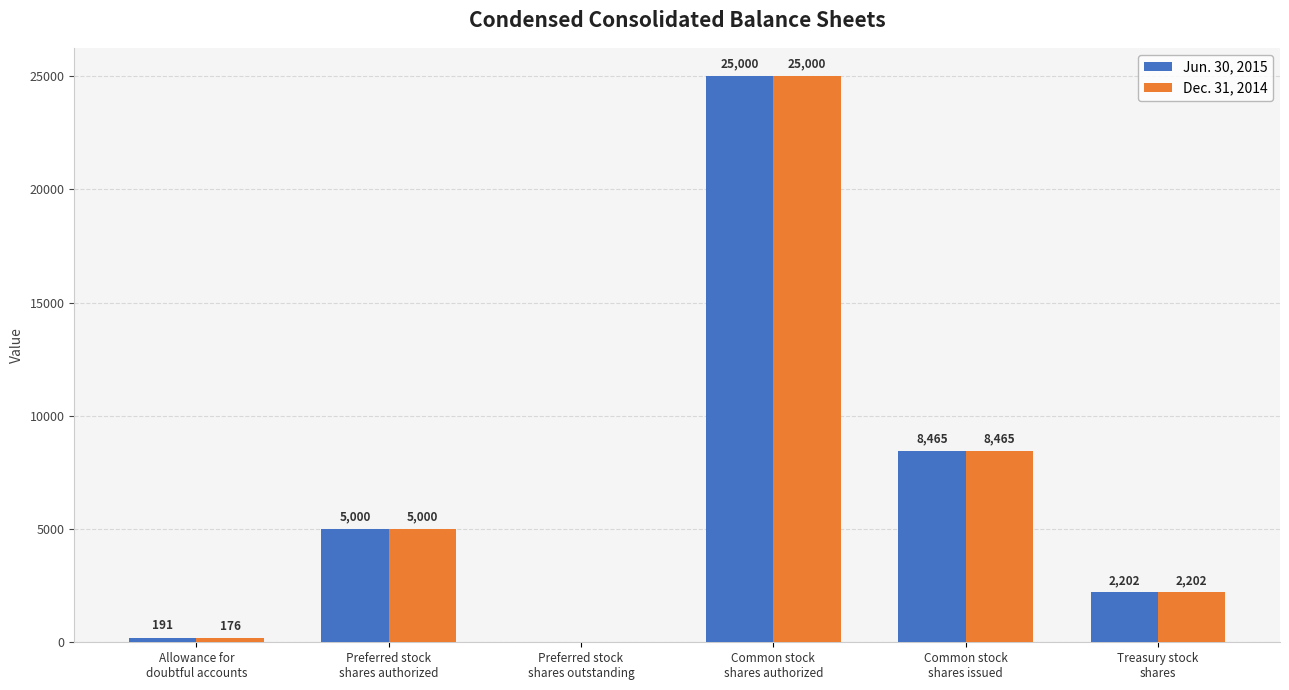

At which label is Dec. 31, 2014 closest to 12500?

Common stock
shares issued